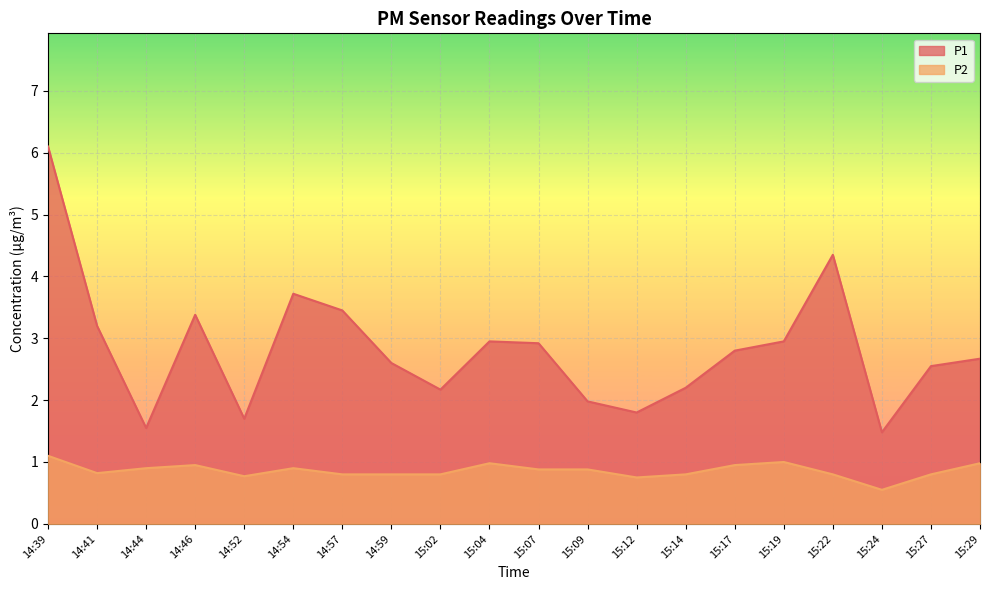

What is the smallest value displayed?

0.6